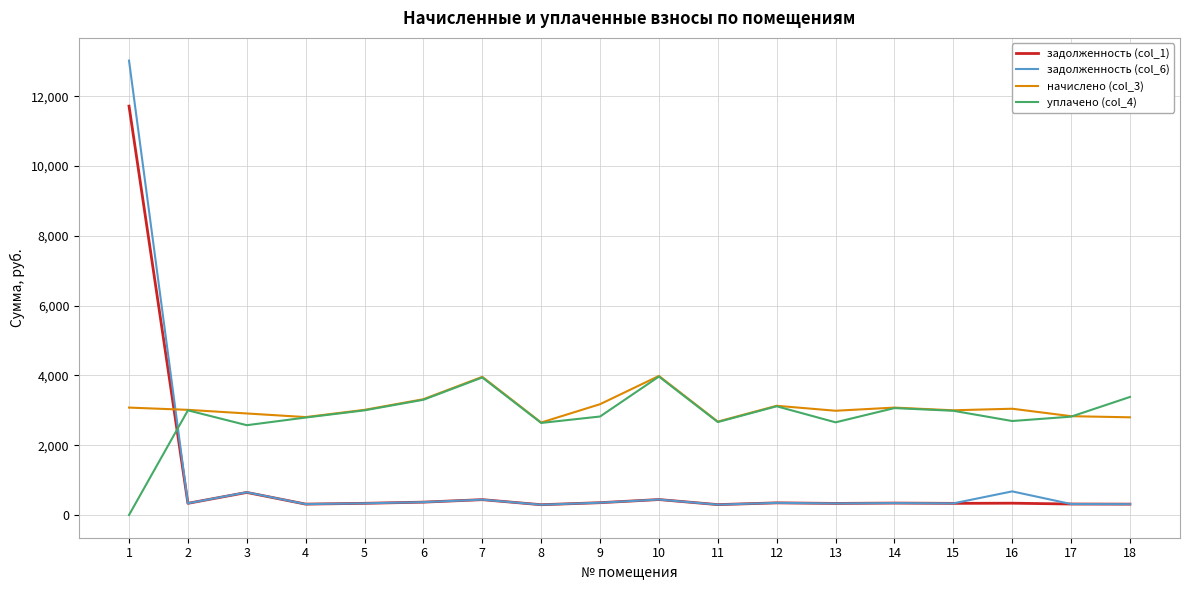

True or false: задолженность (col_1) and уплачено (col_4) cross at least once.

True